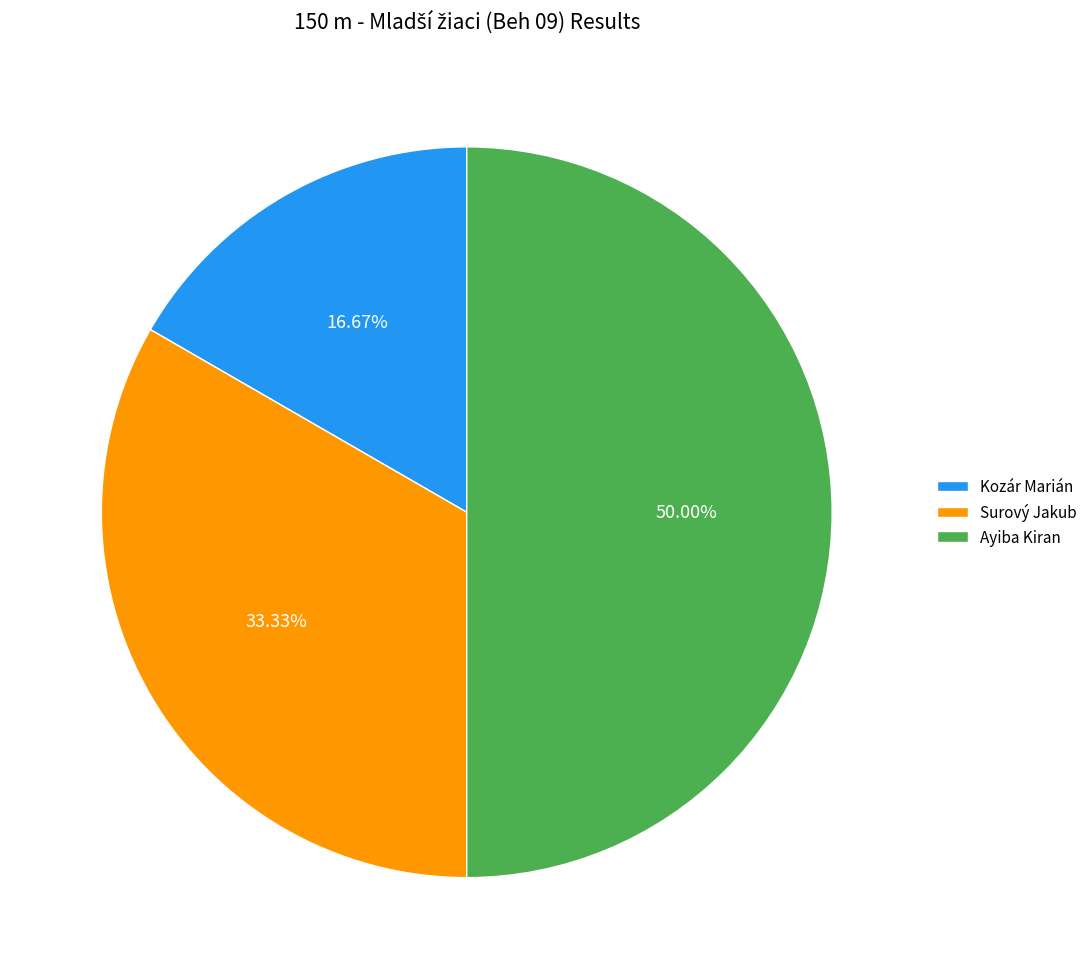

How many slices are in this pie chart?

3